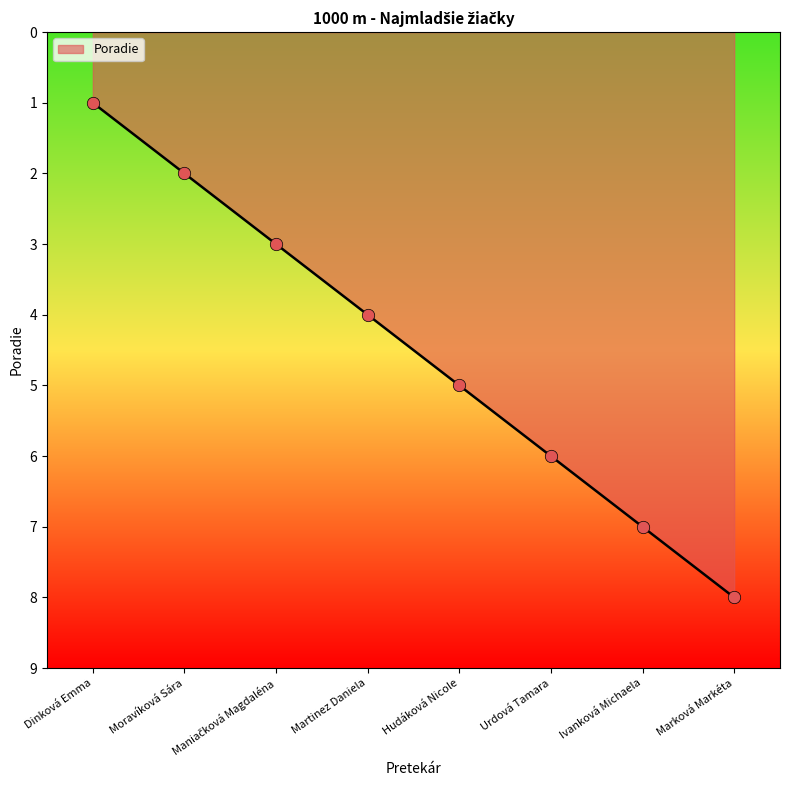

What is the ratio of the value at Martinez Daniela to the value at Hudáková Nicole?

0.8